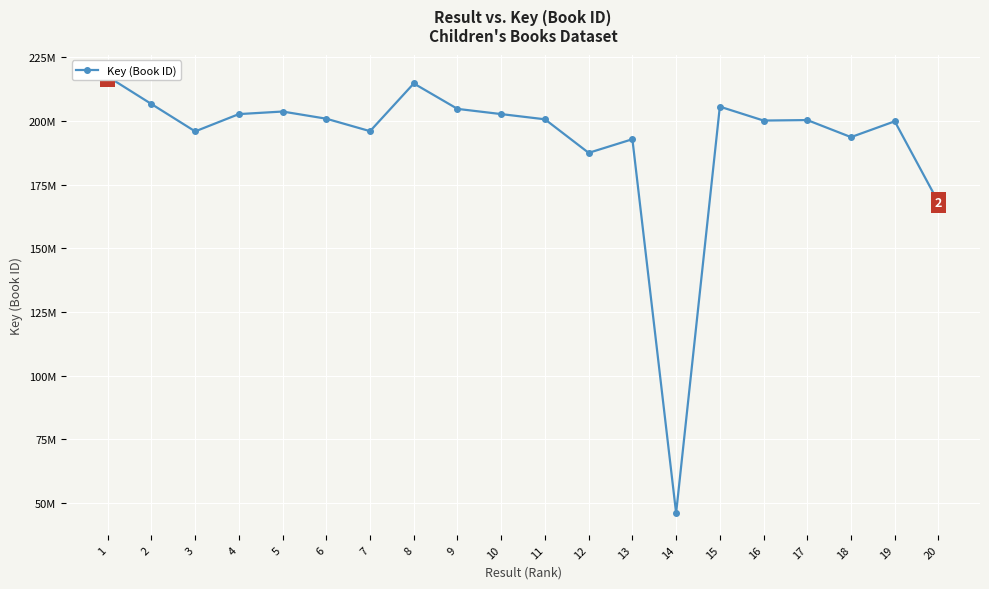

What is the difference between the second highest and second lowest values?

46707006